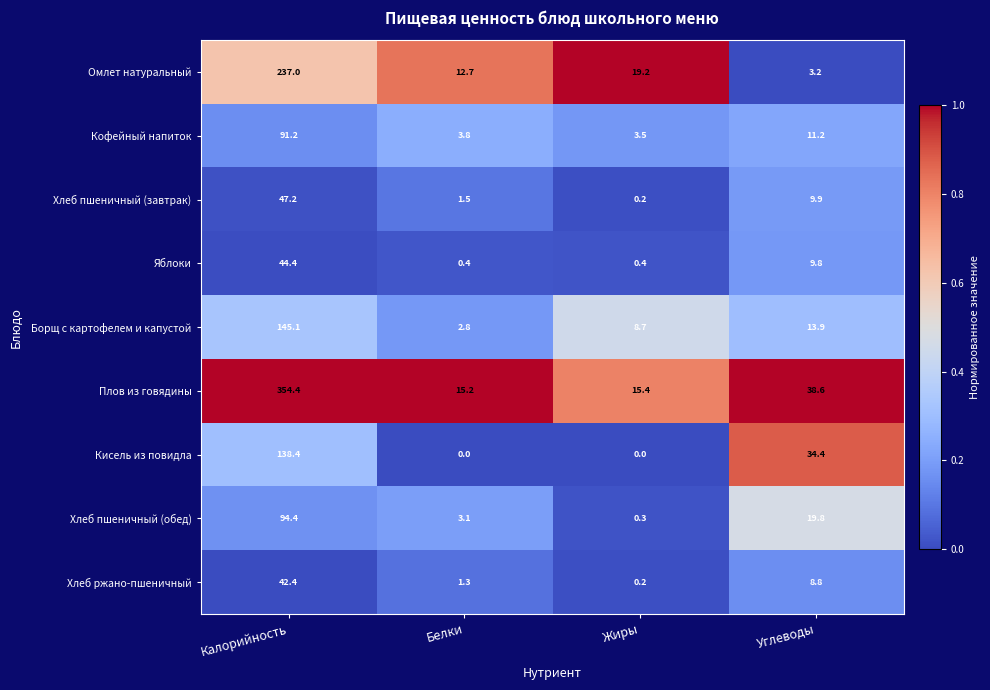

Rank the categories by Кофейный напиток value from lowest to highest.

Жиры, Белки, Углеводы, Калорийность